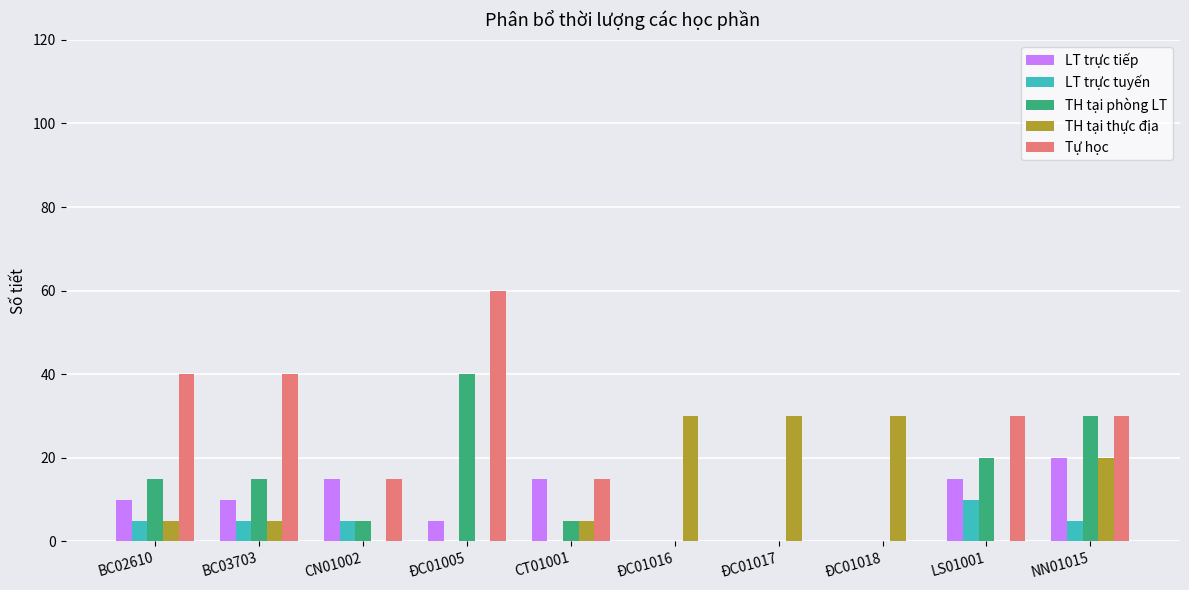

Are the bars grouped side by side (vs. stacked)?

Yes